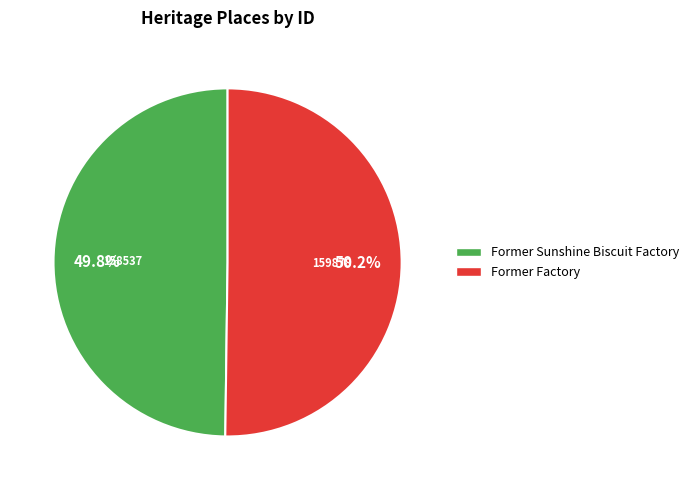

What is the ratio of the value at Former Sunshine Biscuit Factory to the value at Former Factory?

1.0